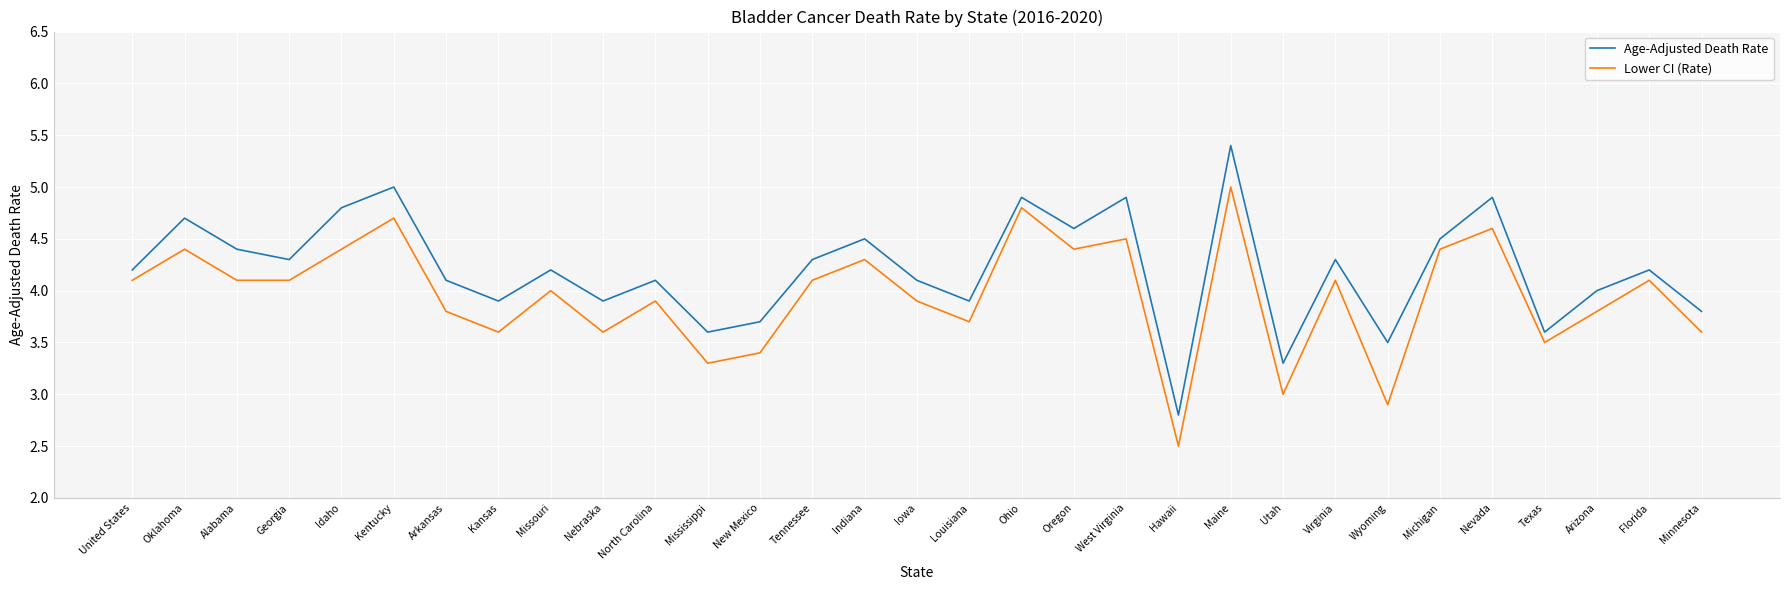

Between Hawaii and Maine, which series saw the biggest shift?

Age-Adjusted Death Rate